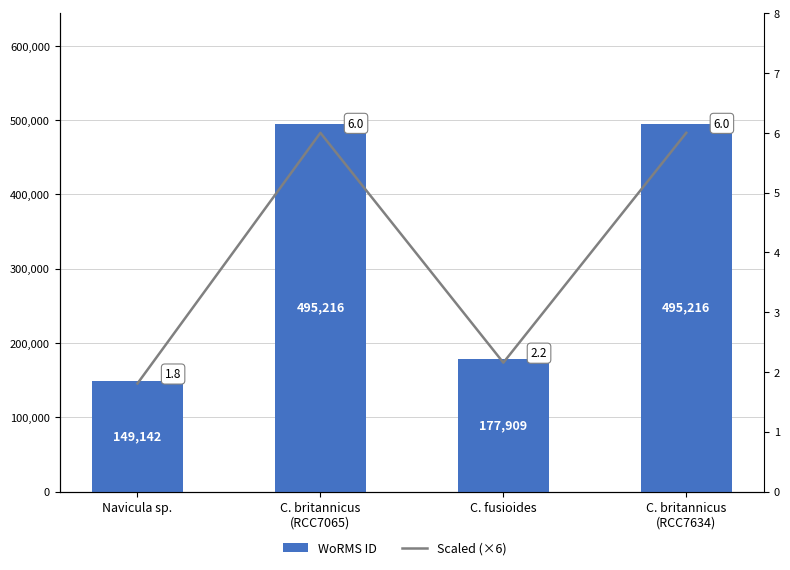

Reading right to left, extract all data points from this chart.

WoRMS ID: C. britannicus
(RCC7634)=495216.0	C. fusioides=177909.0	C. britannicus
(RCC7065)=495216.0	Navicula sp.=149142.0
Scaled (×6): C. britannicus
(RCC7634)=6.0	C. fusioides=2.2	C. britannicus
(RCC7065)=6.0	Navicula sp.=1.8